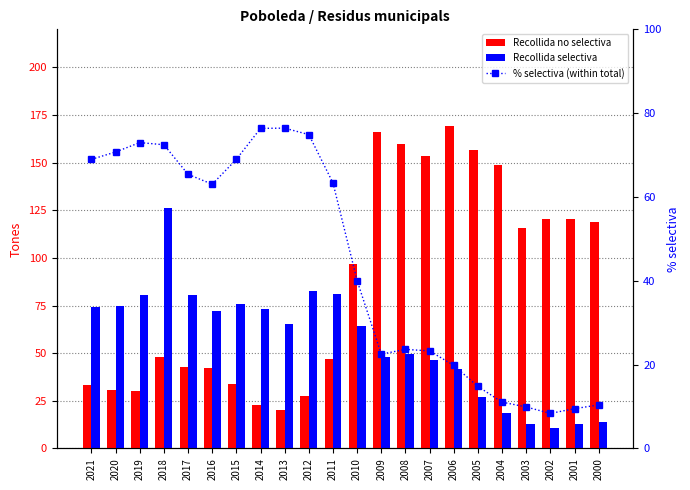

What is the highest value of the Recollida selectiva series?

126.1